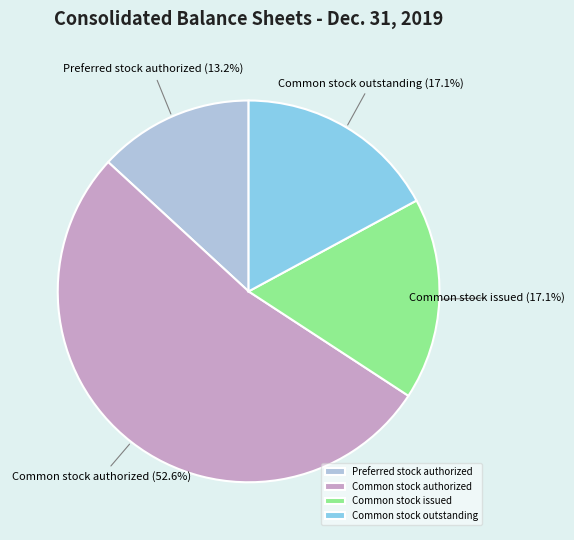

Which slice is the smallest?

Preferred stock authorized